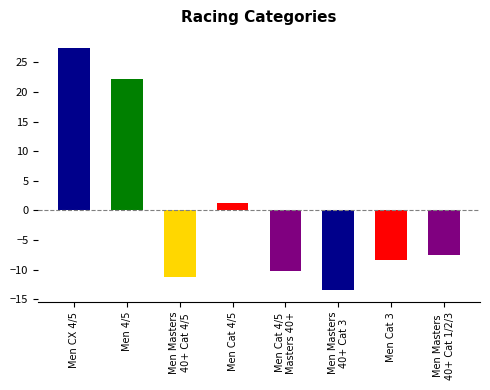

What position from the left is Men 4/5?

2